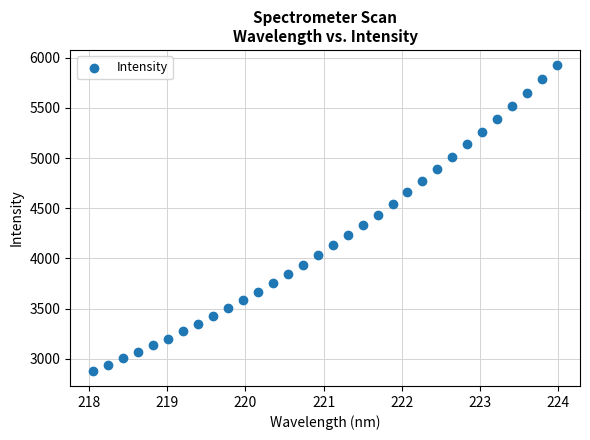

What is the range of X values (max minus min)?

5.9